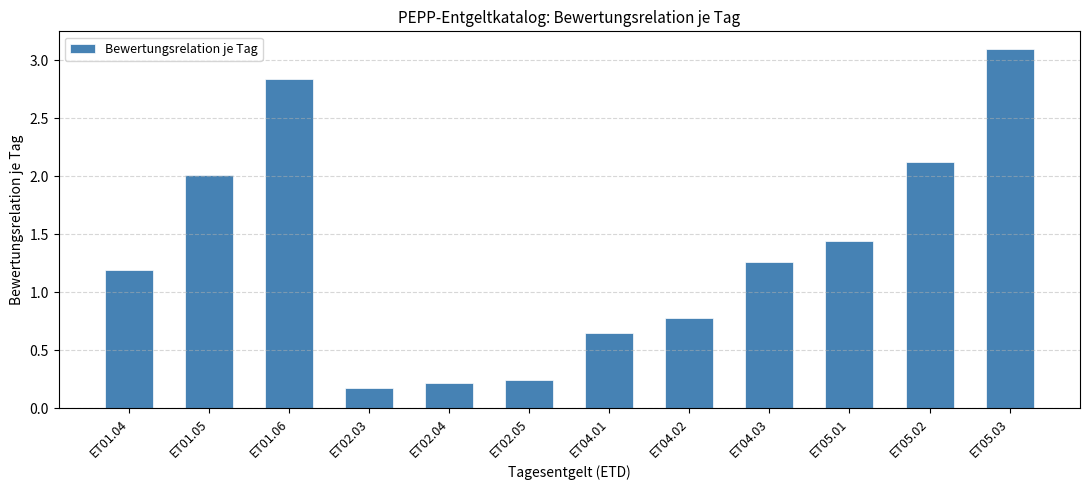

Are the bars grouped side by side (vs. stacked)?

No